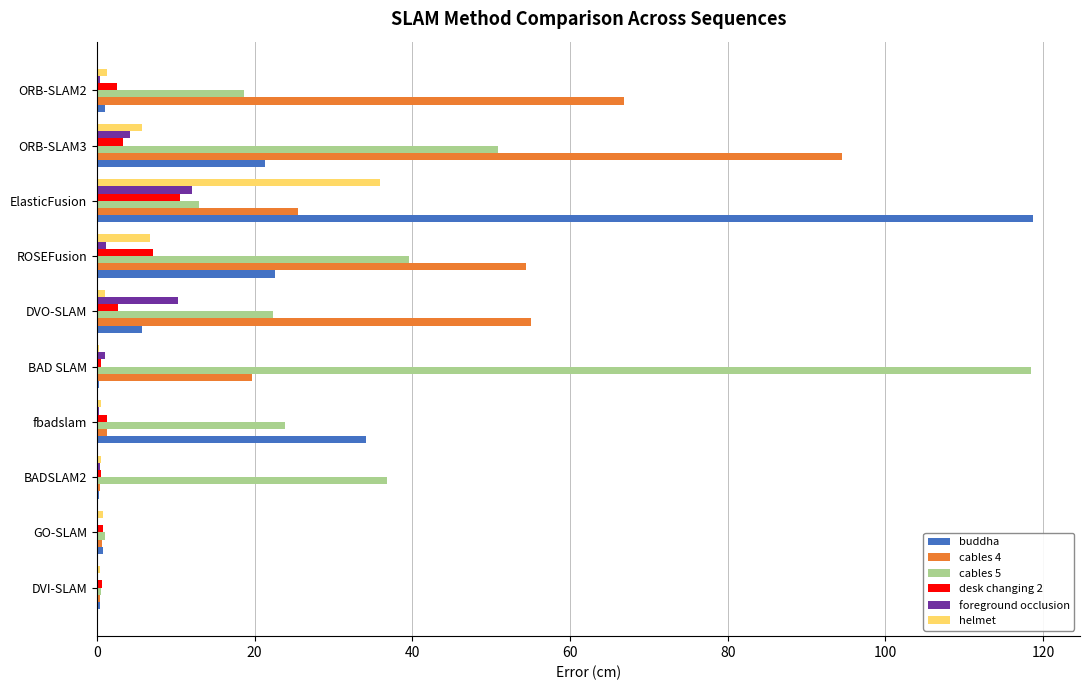

Where is buddha nearest to the value 59?

fbadslam